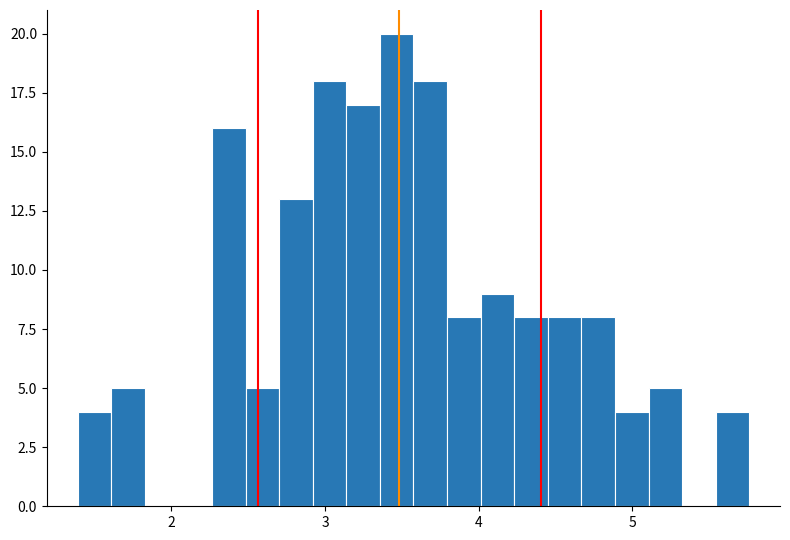

Around what value on the x-axis is the tallest bar? Give the approximate position of its centre, as read against the axis.

3.5